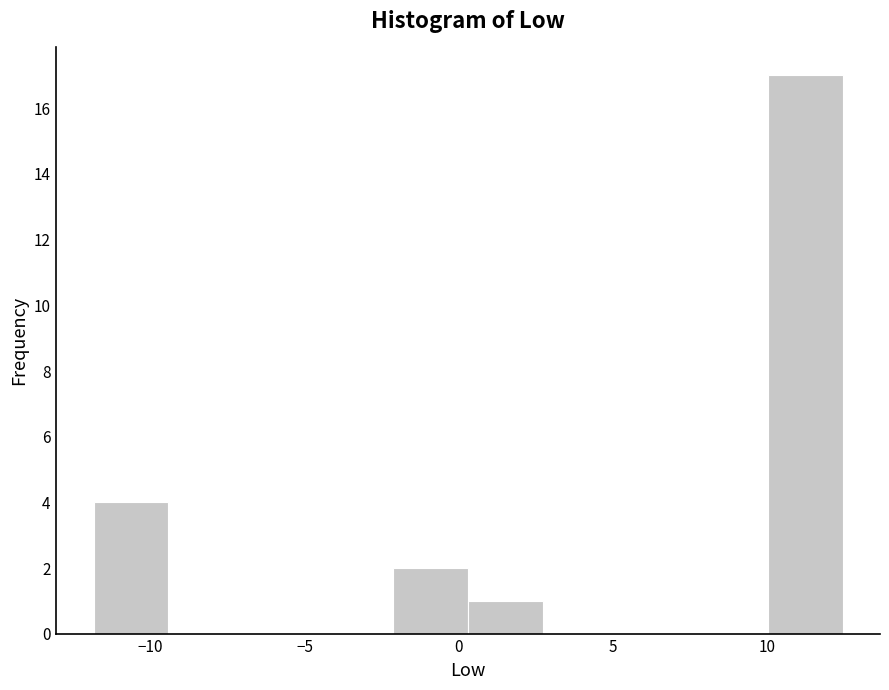

Which range on the x-axis has the tallest bar?

10.0 to 12.5